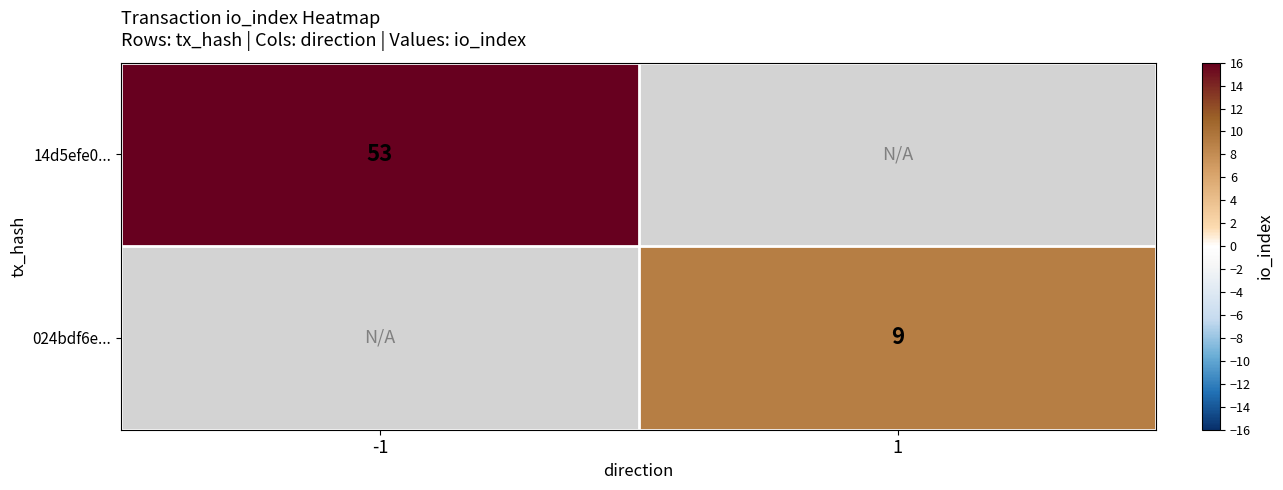

The value of 14d5efe0... at -1 is 31. True or false?

False